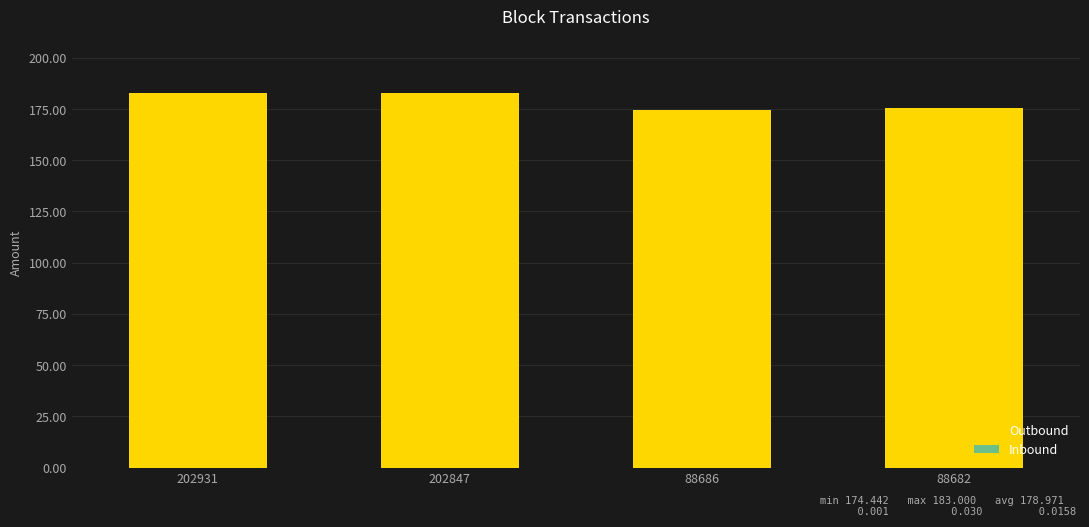

What is the approximate value of Outbound at 202931?

183.0